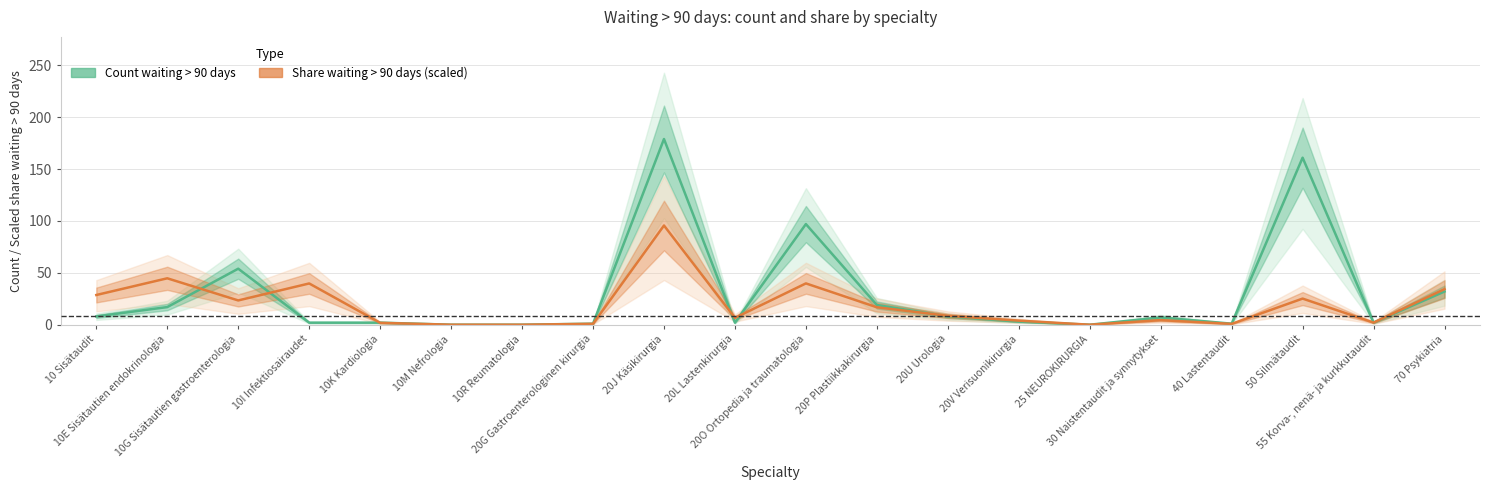

In Share waiting > 90 days (scaled), how many points are higher than both neighbors (excluding endpoints)?

6